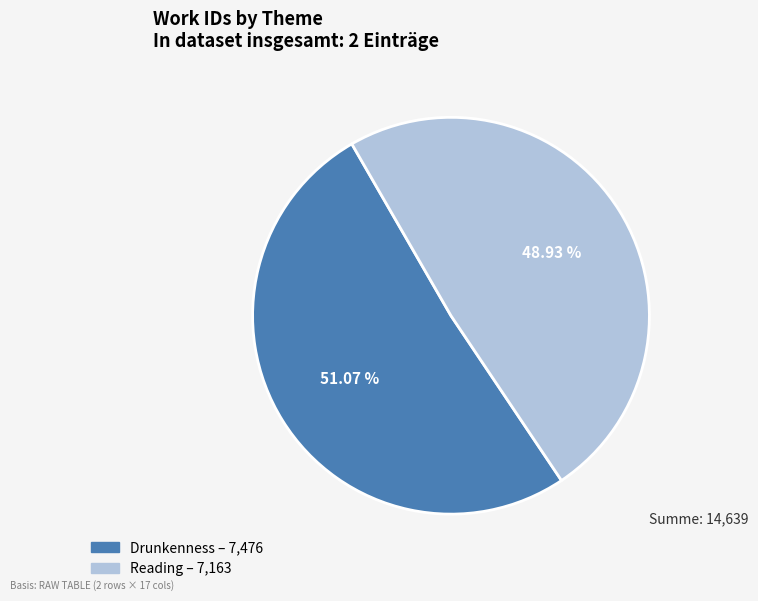

Approximately how many times larger is the value at Reading compared to Drunkenness?

1.0